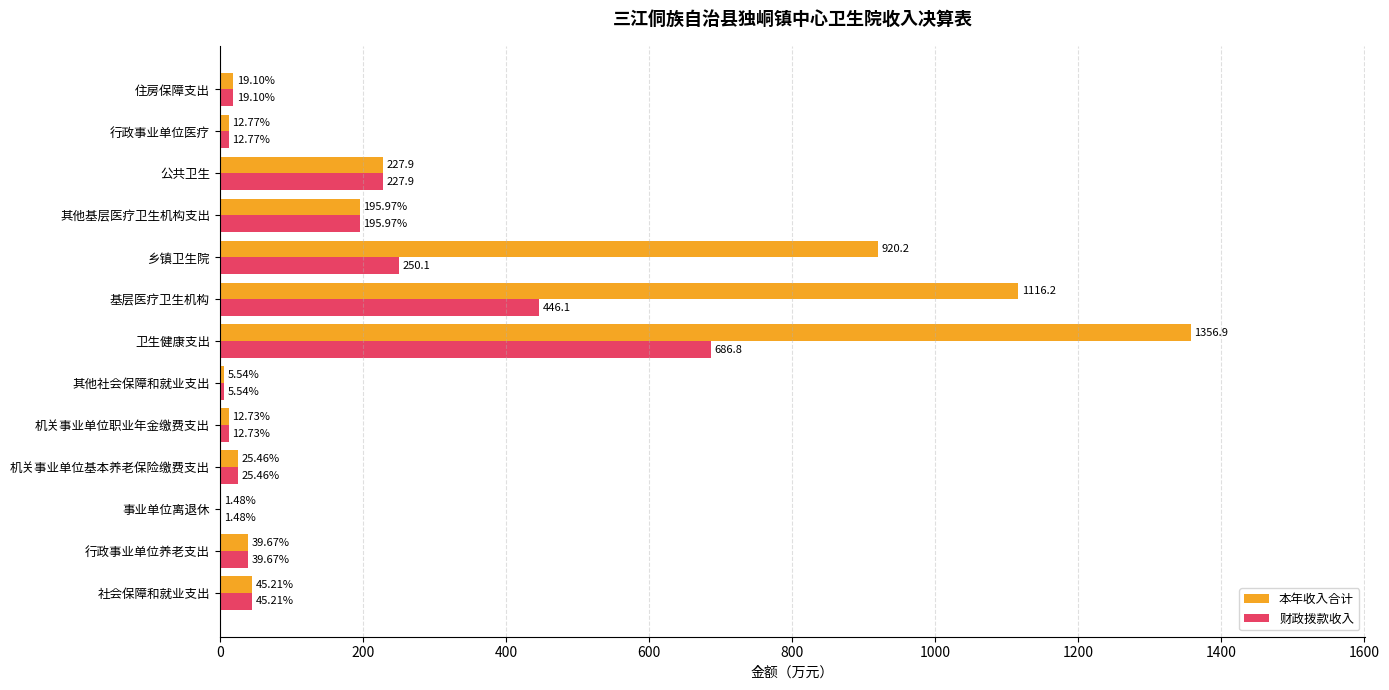

What is the total value across all series at 社会保障和就业支出?

90.4